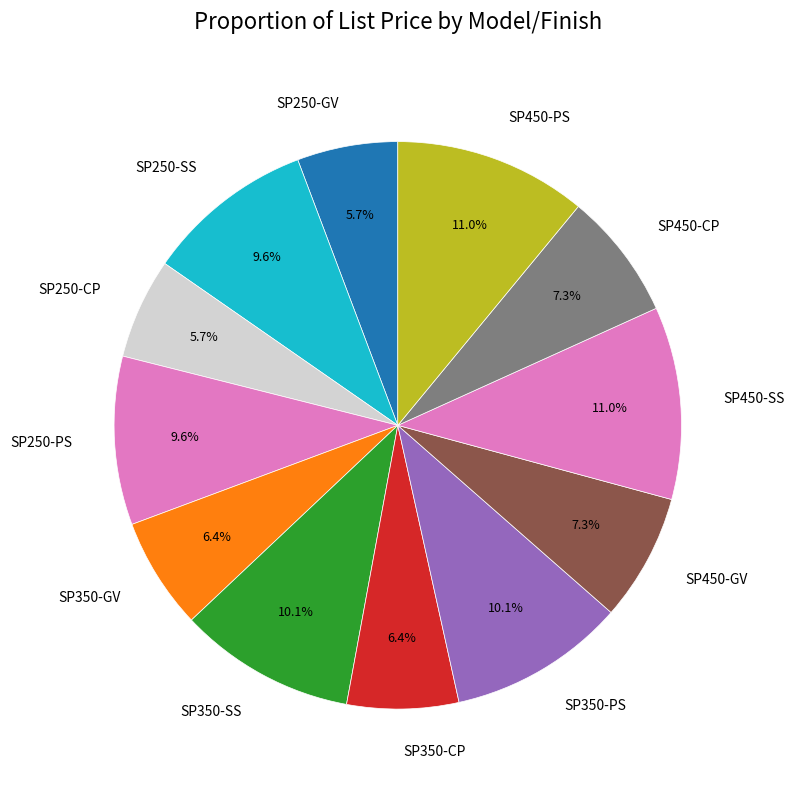

How many segments does this pie chart have?

12